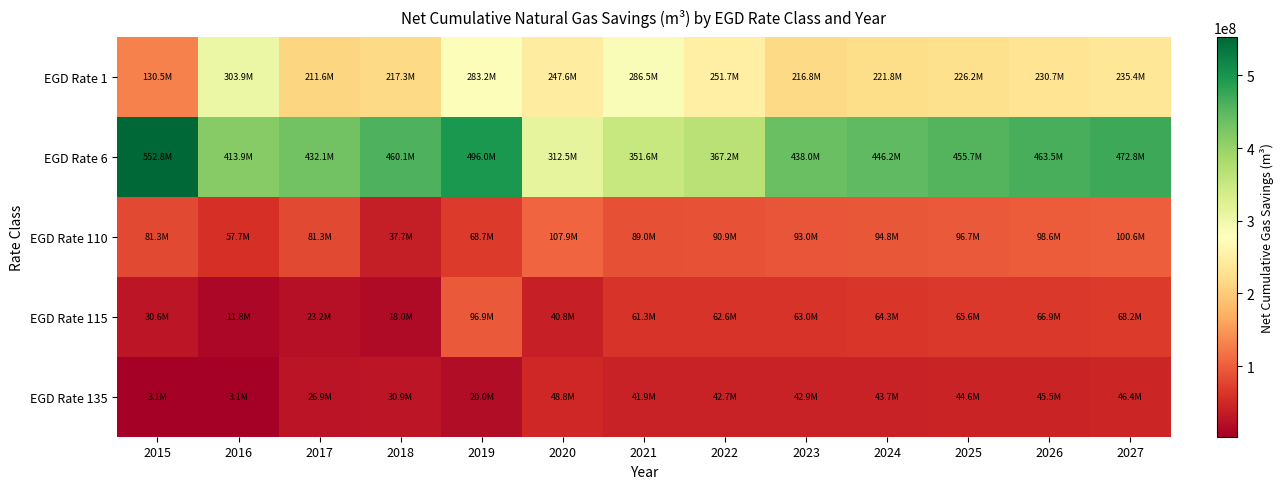

What is the difference between the highest and lowest values at 2025?

411108129.4